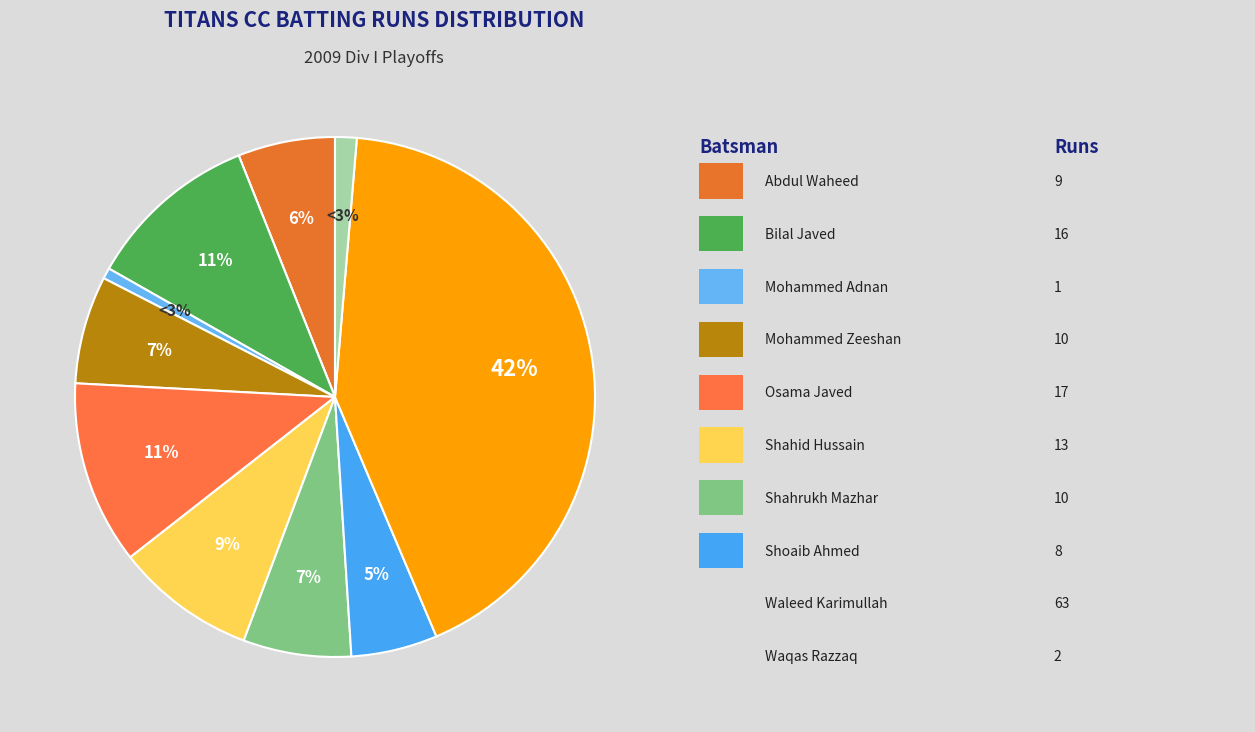

What is the ratio of the value at Abdul Waheed to the value at Shahrukh Mazhar?

0.9